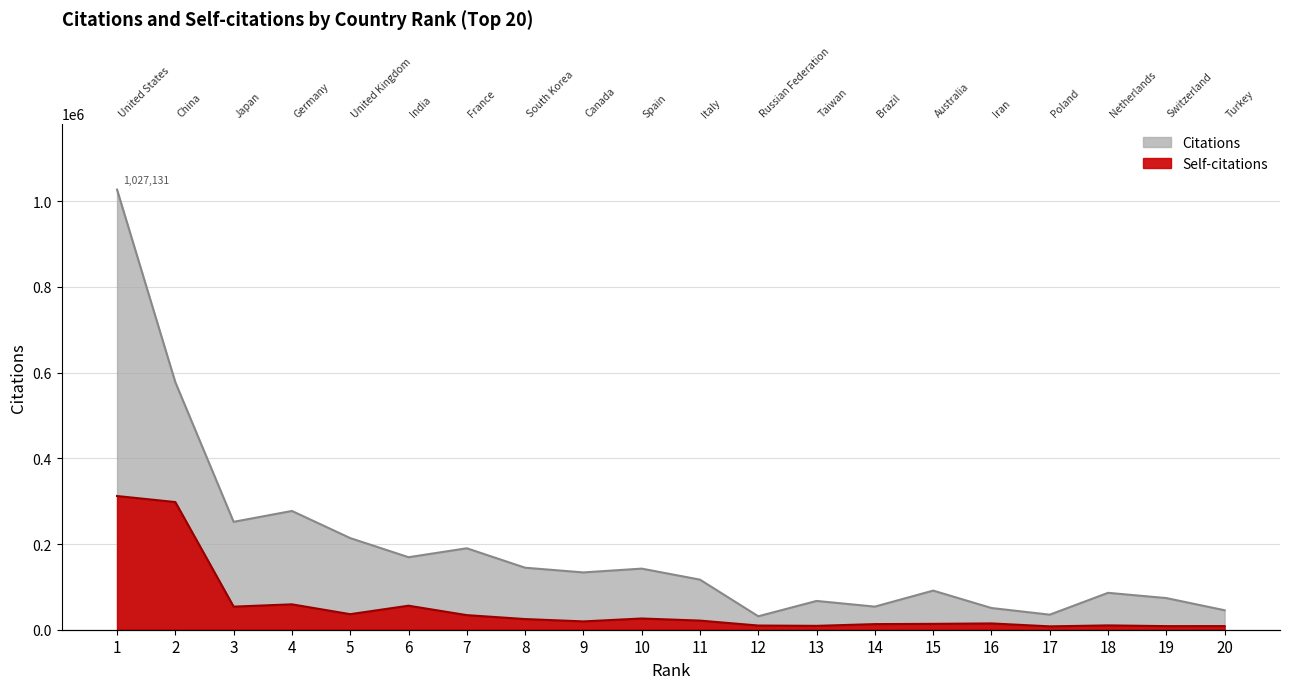

Is the value of Self-citations at 4 greater than the value of Citations at 20?

Yes